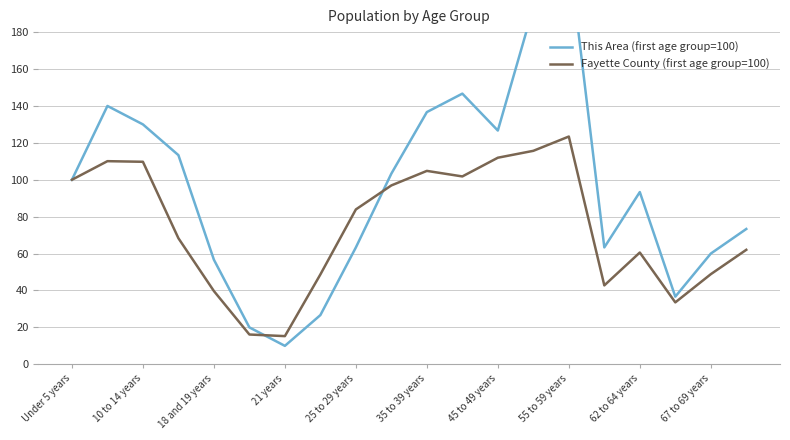

At which label does Fayette County (first age group=100) first exceed 83?

Under 5 years